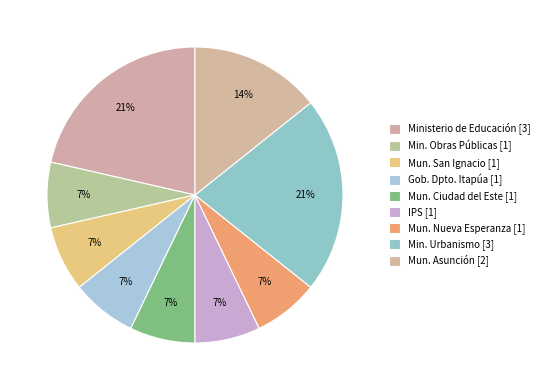

Which slice is the largest?

ministerio-educacion-ciencias